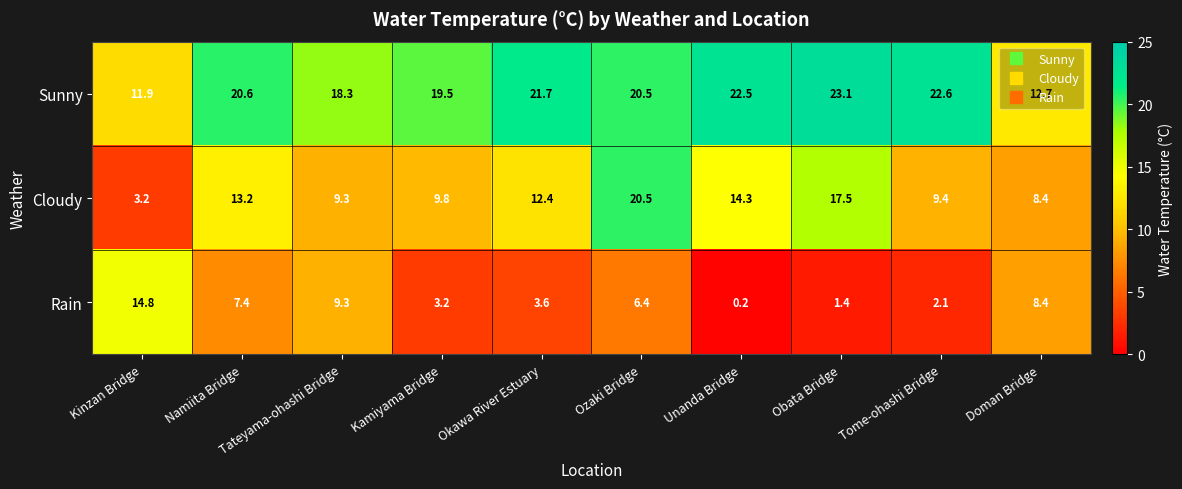

Between Kinzan Bridge and Tome-ohashi Bridge, which series saw the biggest shift?

Rain